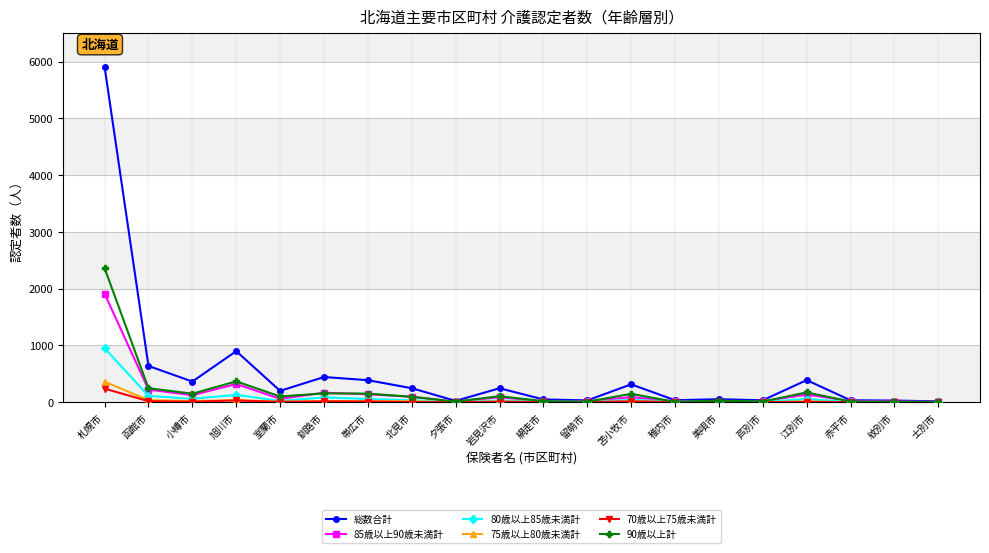

Which series has the widest spread of values?

総数合計